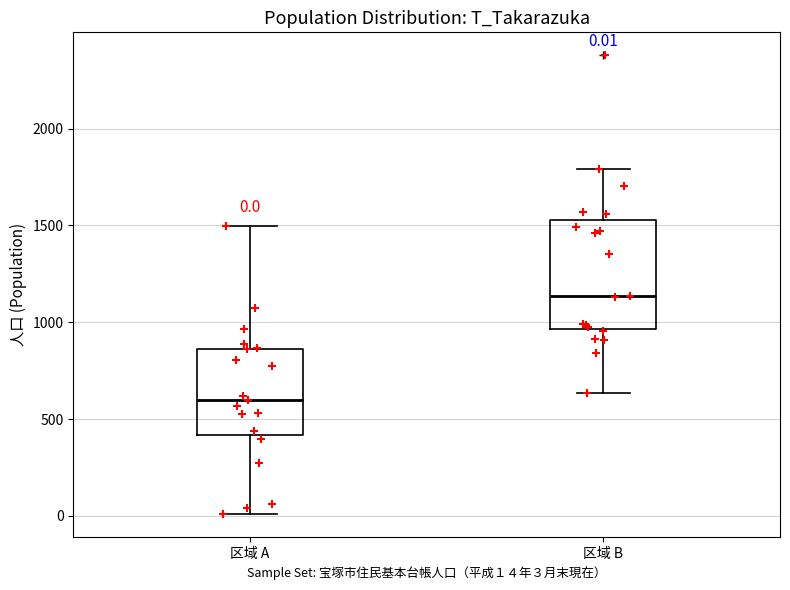

Which box's median line is the highest?

区域 B